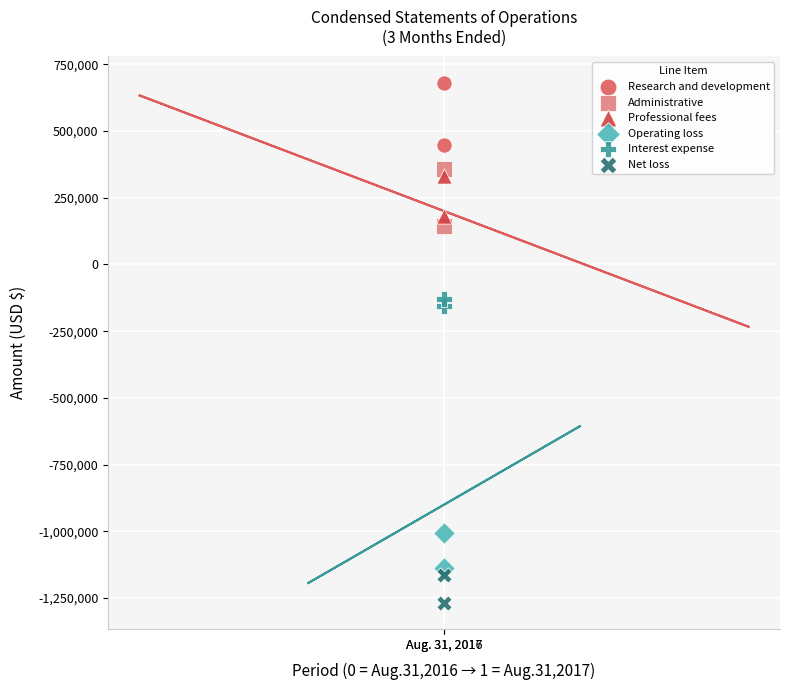

Which series reaches the minimum Y coordinate?

Net loss